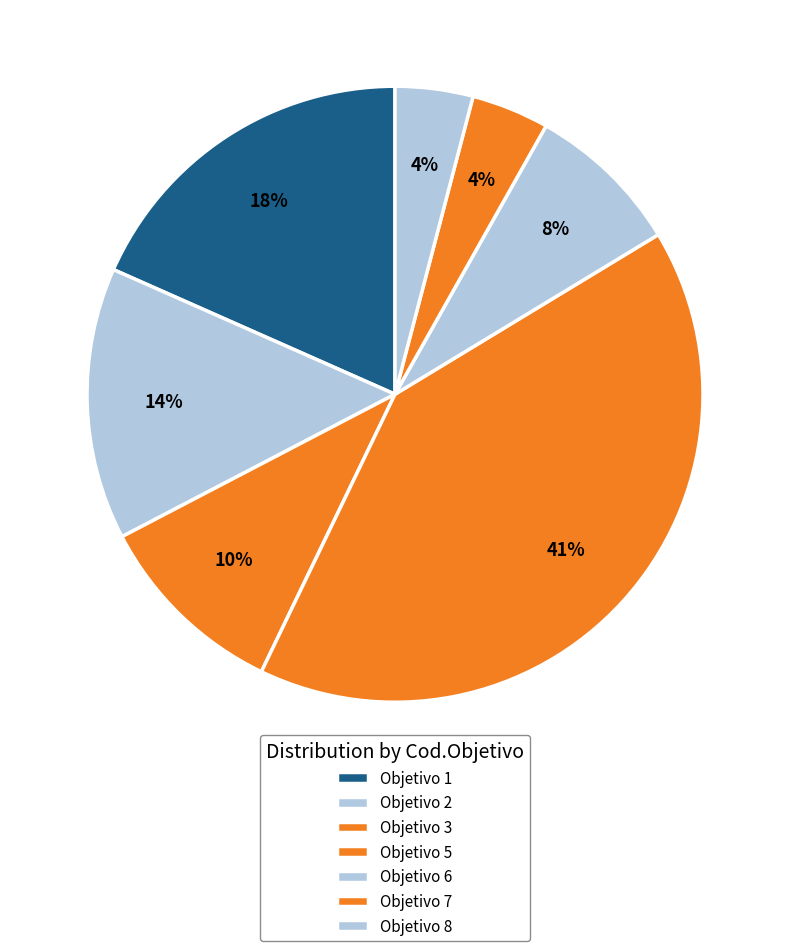

What is the largest slice in the pie chart?

Objetivo 5